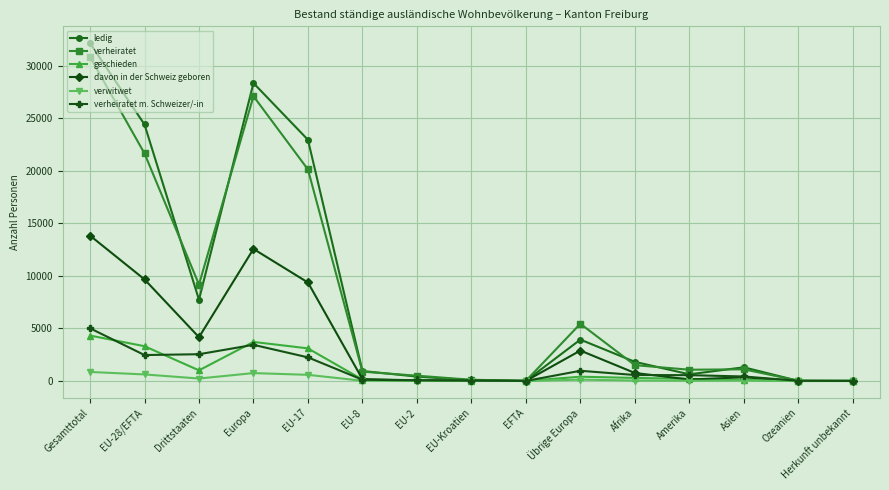

At which category is the sum across all series the highest?

Gesamttotal